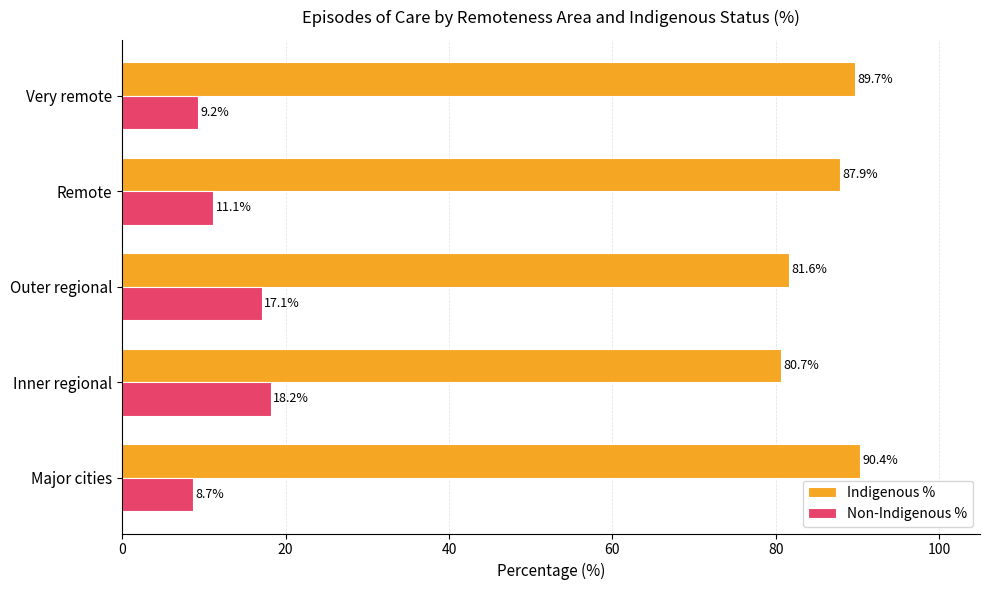

What is the average value of the Indigenous % series?

86.0